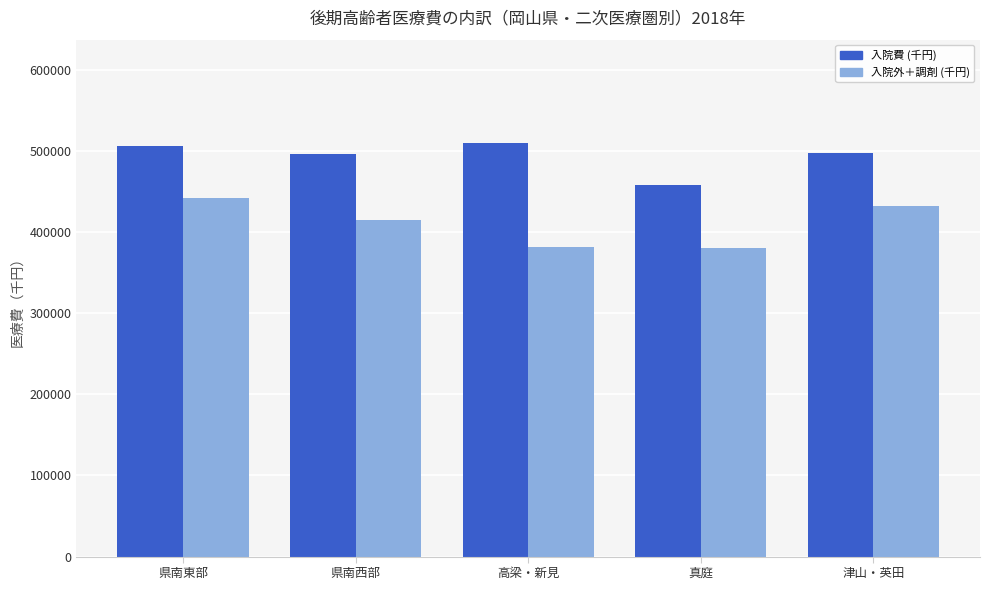

List the series in order of their peak value, lowest first.

入院外＋調剤 (千円), 入院費 (千円)